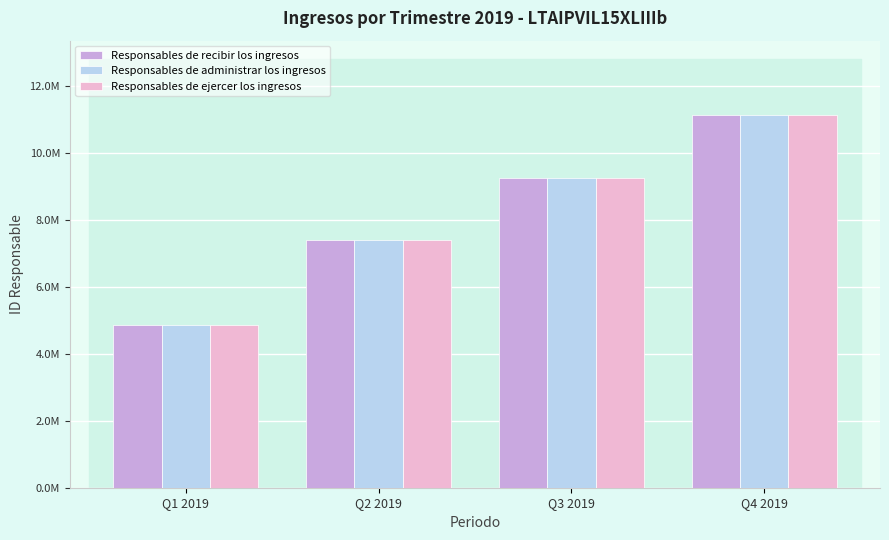

List the labels in order of Responsables de ejercer los ingresos value, largest first.

Q4 2019, Q3 2019, Q2 2019, Q1 2019